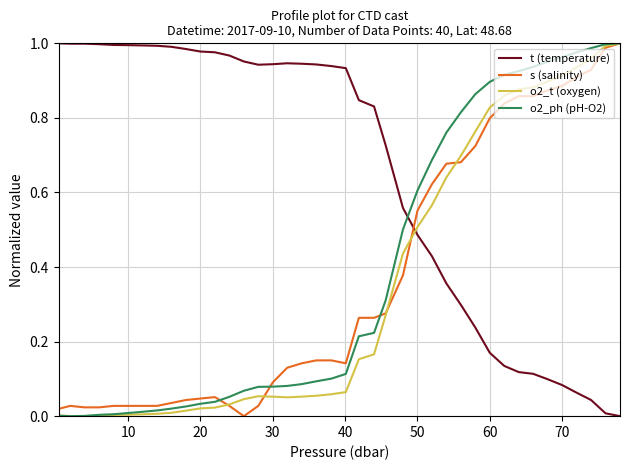

Which series has the largest total across all categories?

t (temperature)